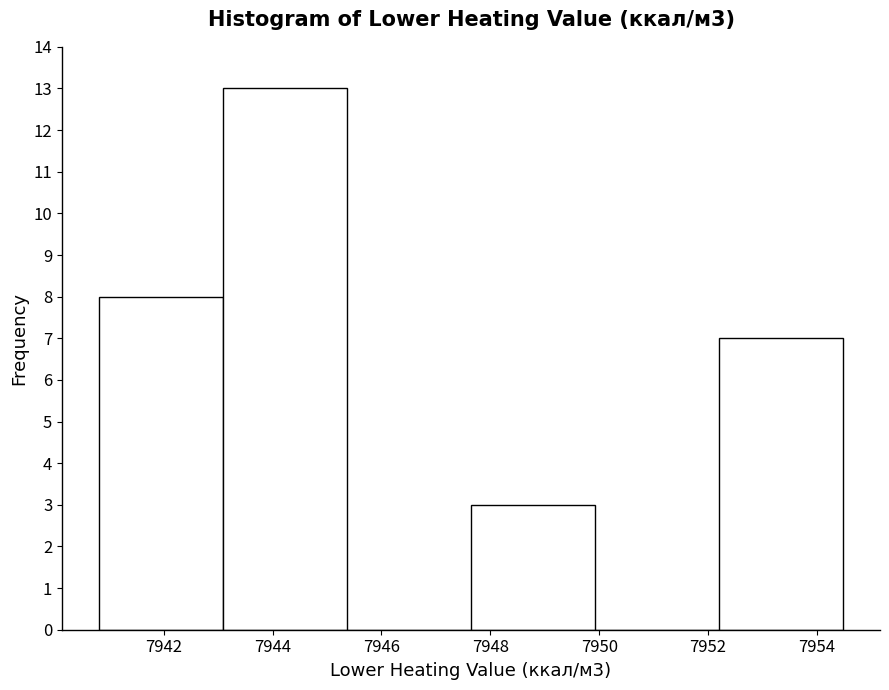

Over which range of the x-axis is the bar tallest?

7943.0 to 7945.4